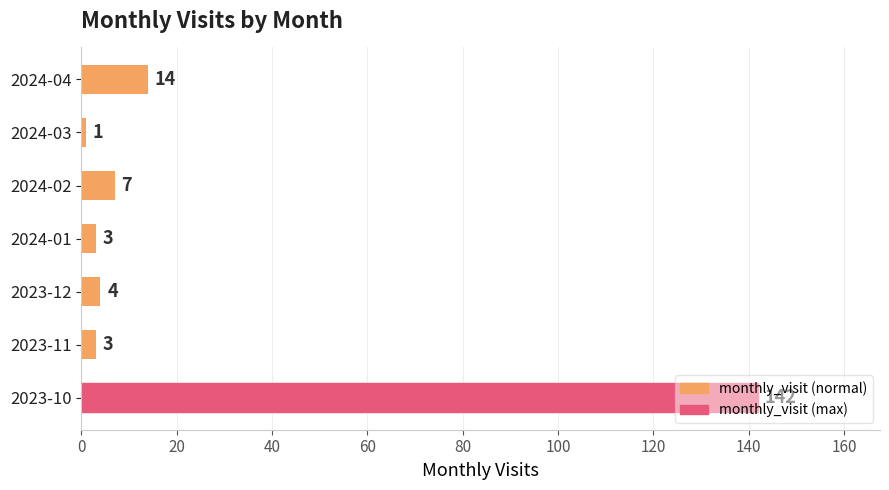

Read the value at 2023-10, to the nearest 5.

140